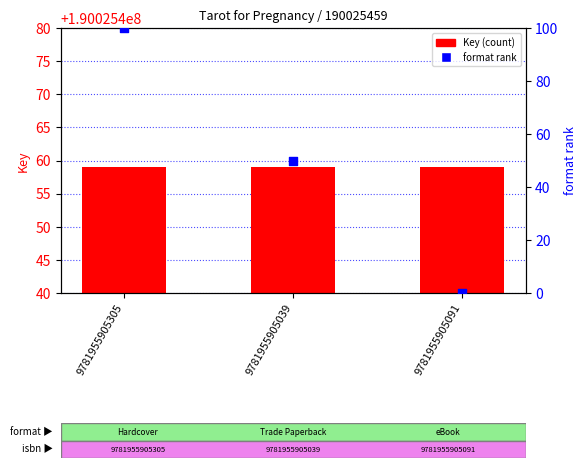

Which series contains the lowest Y value?

format rank